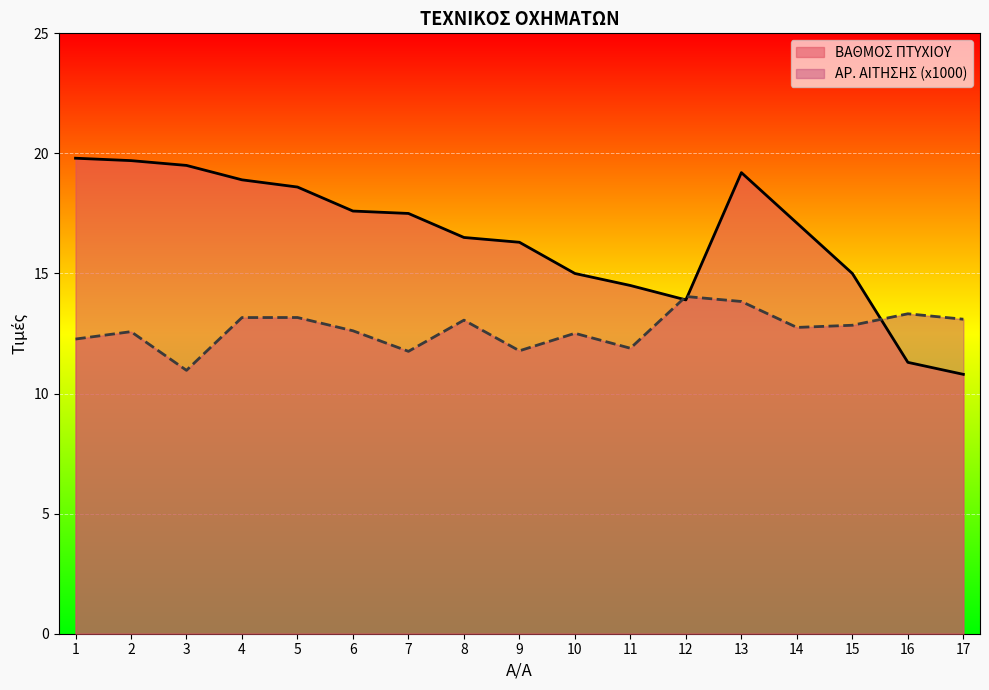

The ΒΑΘΜΟΣ ΠΤΥΧΙΟΥ series shows 17.6 at 6. True or false?

True